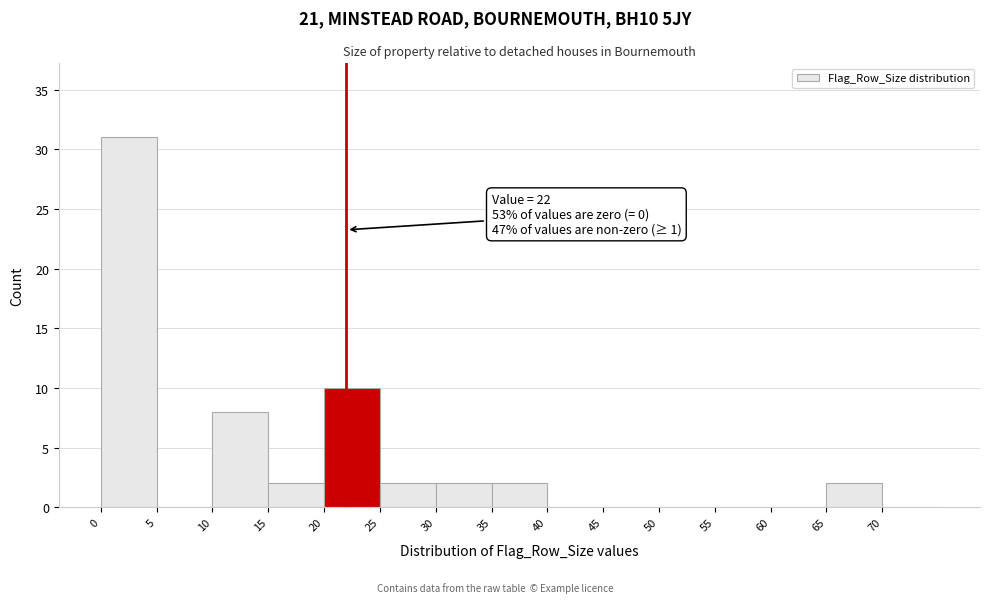

Over which range of the x-axis is the bar tallest?

0 to 5